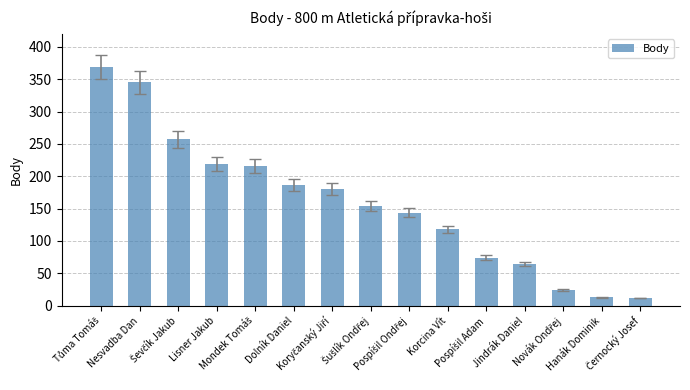

What is the value of the 1st bar from the left?

369